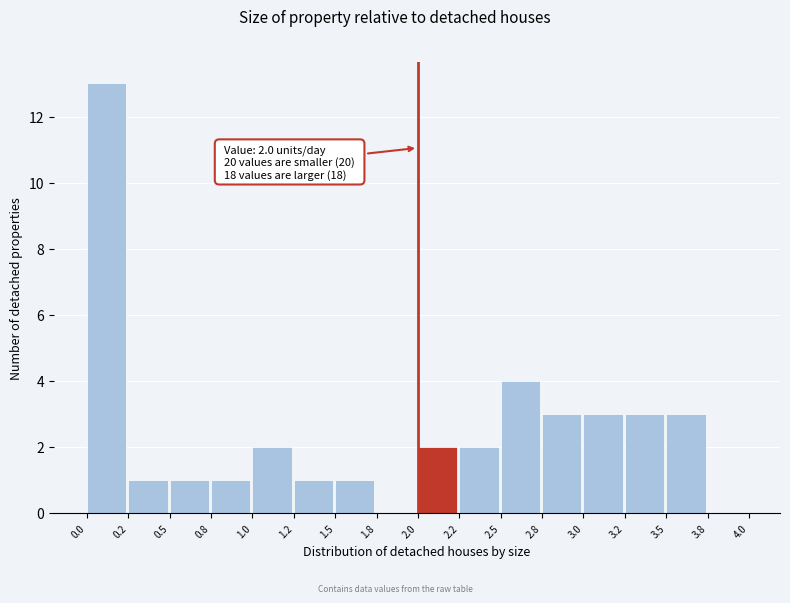

Reading left to right, extract all data points from this chart.

0.0=13	0.2=1	0.5=1	0.8=1	1.0=2	1.2=1	1.5=1	1.8=0	2.0=2	2.2=2	2.5=4	2.8=3	3.0=3	3.2=3	3.5=3	3.8=0